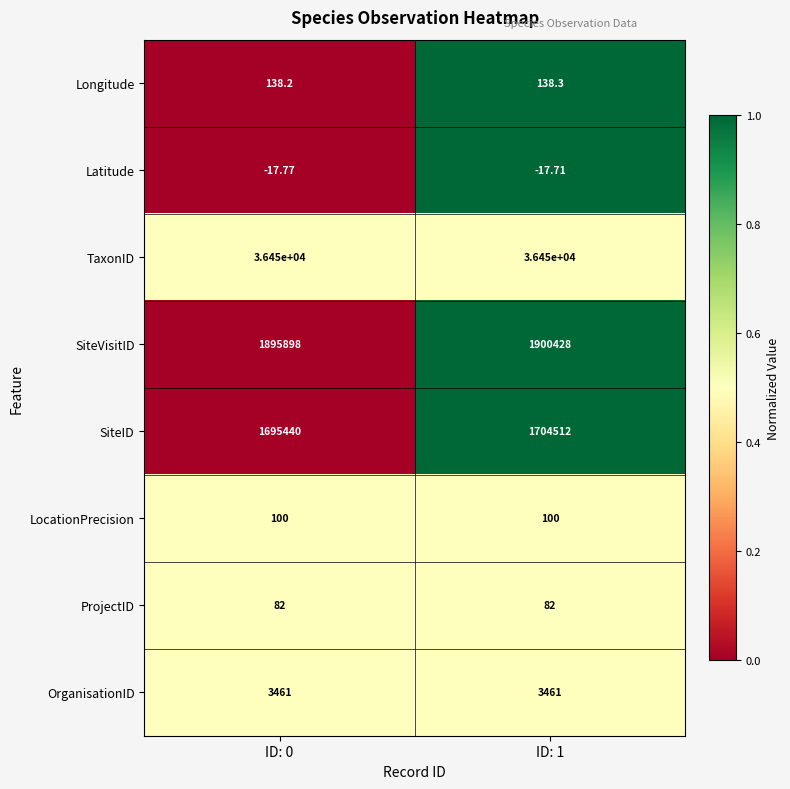

Which series has the largest total across all categories?

SiteVisitID